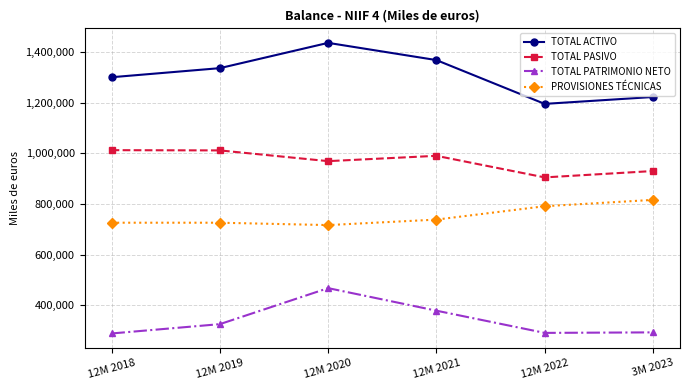

True or false: TOTAL PASIVO and PROVISIONES TÉCNICAS cross at least once.

False